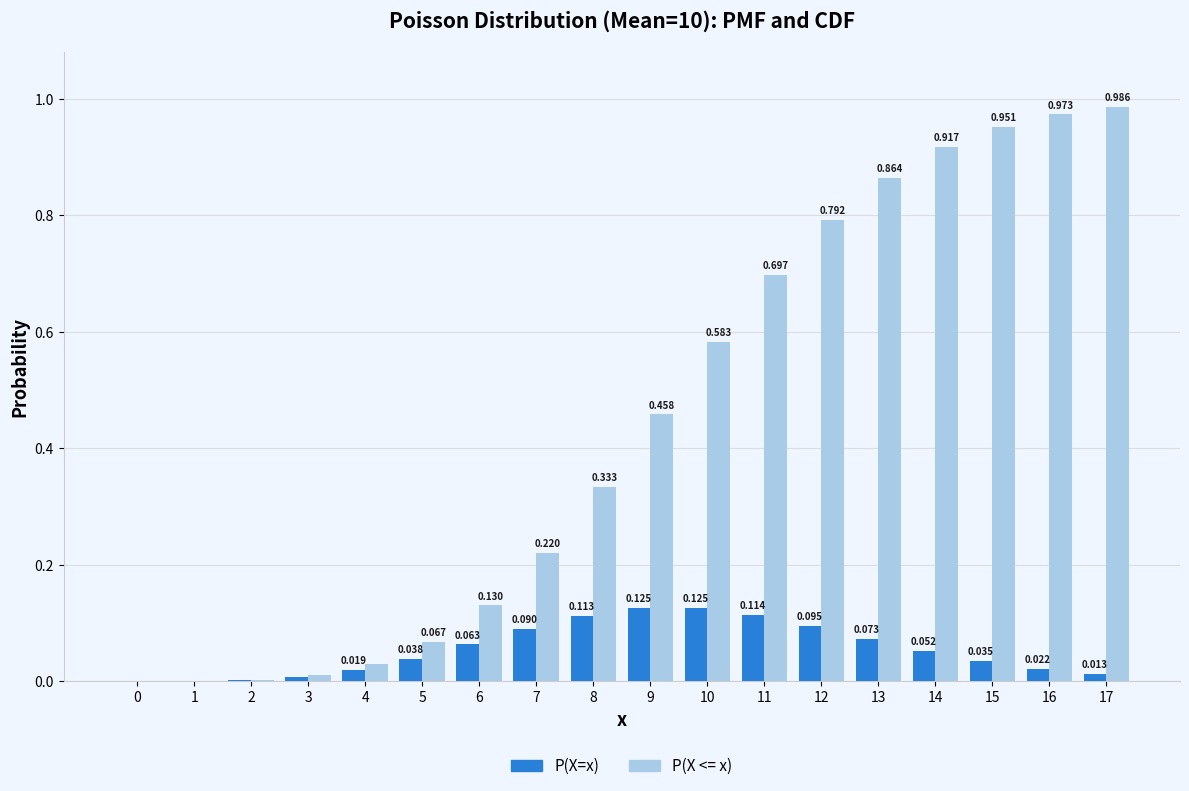

Is the value of P(X=x) at 11 greater than the value of P(X <= x) at 2?

Yes